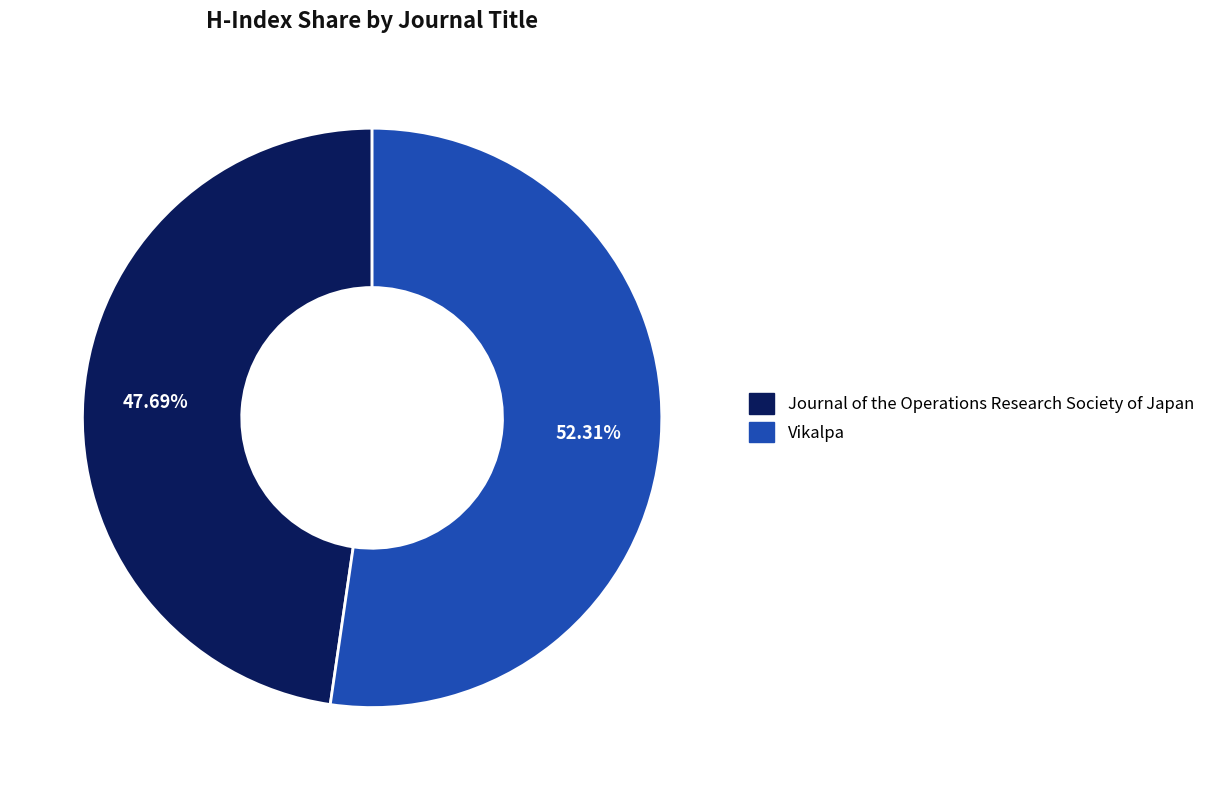

What portion of the pie excludes Journal of the Operations Research Society of Japan?

52.3%